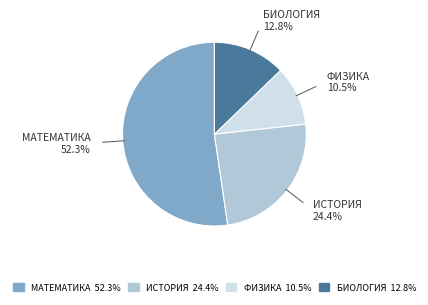

Is there any slice that represents more than half of the pie?

Yes